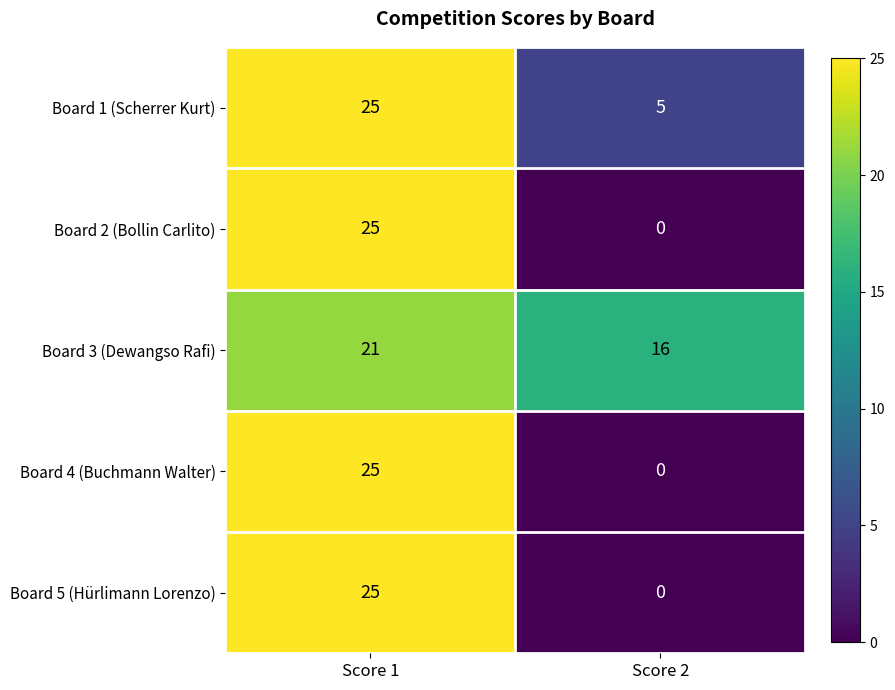

Which series has the largest total across all categories?

Board 3 (Dewangso Rafi)